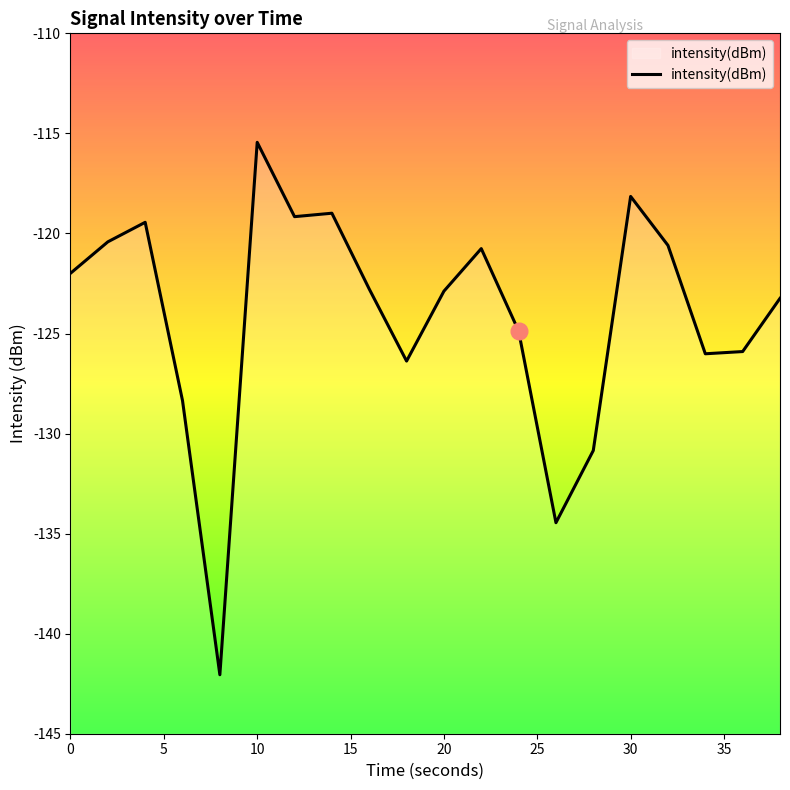

What value does the data have at 20?

-122.9